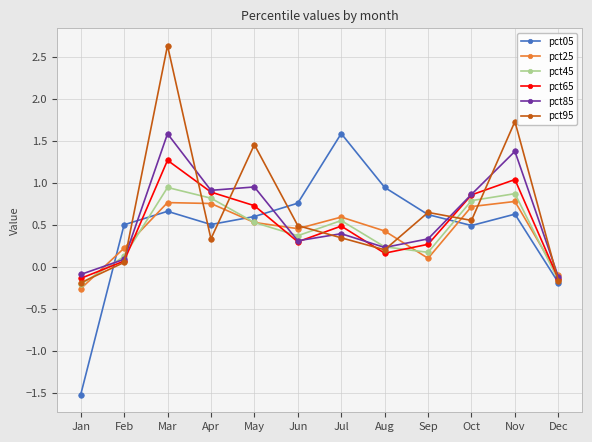

At which label is pct95 closest to 1?

Sep